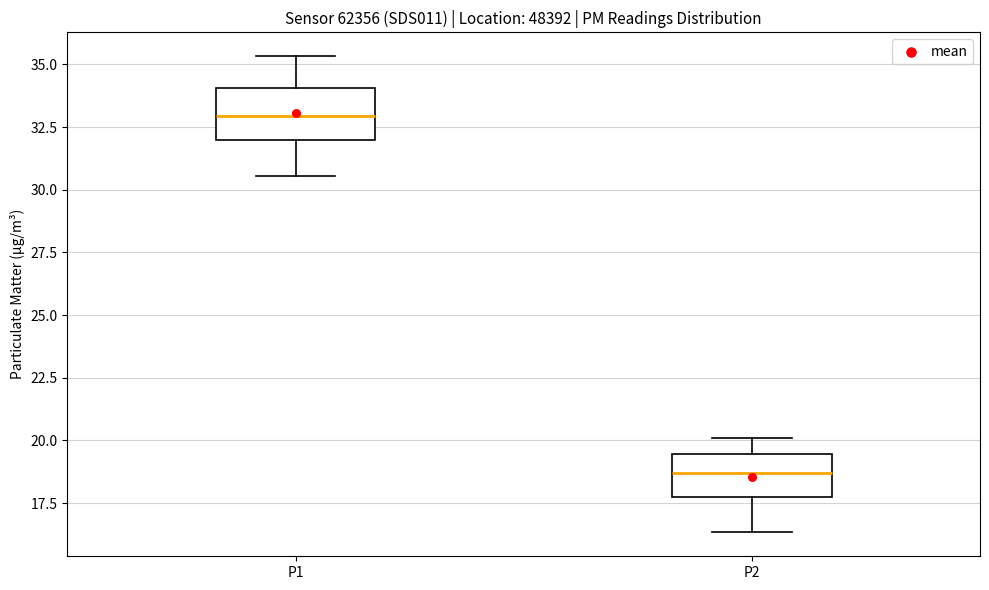

Where does the lower whisker of the box for P2 end on the y-axis? The values are not printed on the chart, so give them approximately, as read against the axis.

16.5